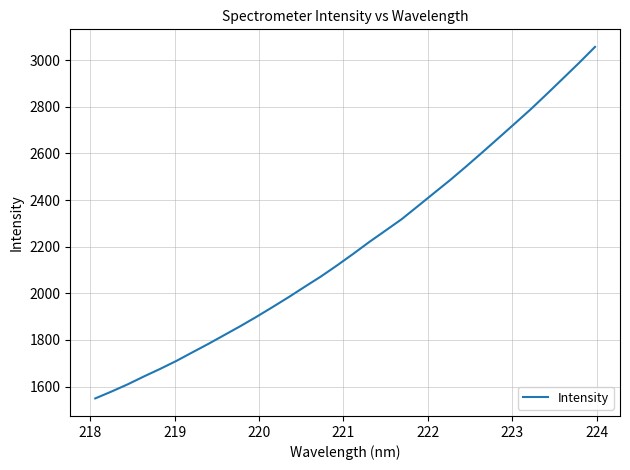

How many lines are shown in the chart?

1